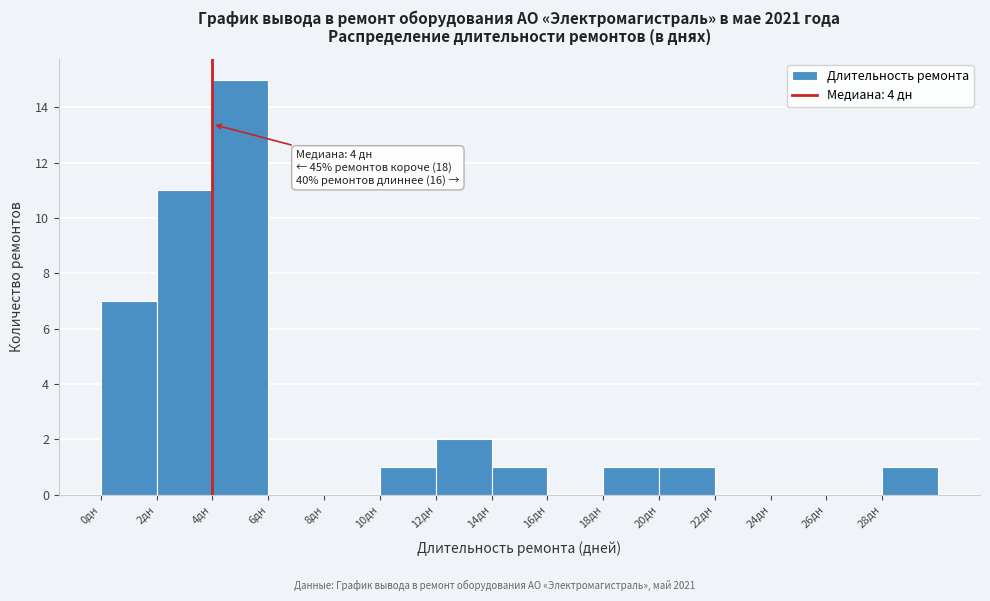

Which range on the x-axis has the tallest bar?

4 to 6